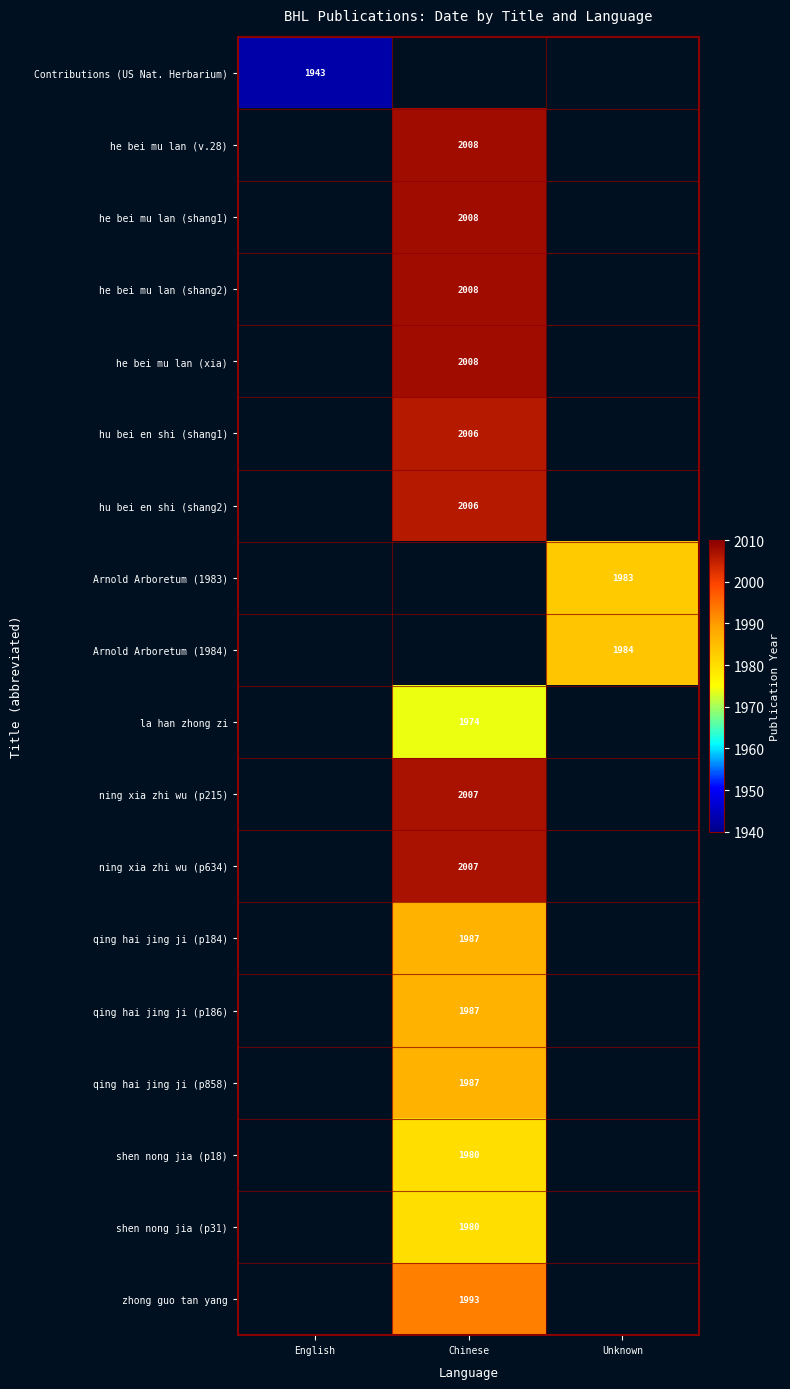

The value of he bei mu lan (xia) at Chinese is 2008. True or false?

True